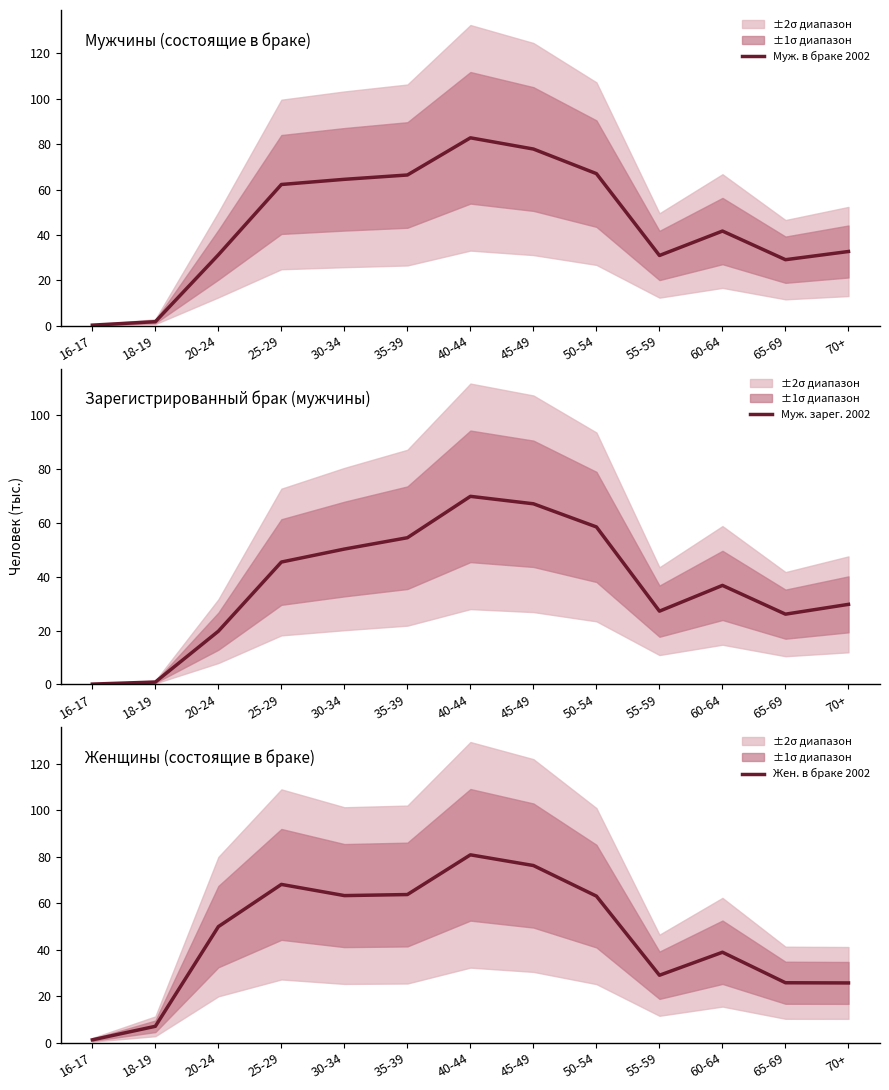

Between 60-64 and 55-59, which is larger?

60-64